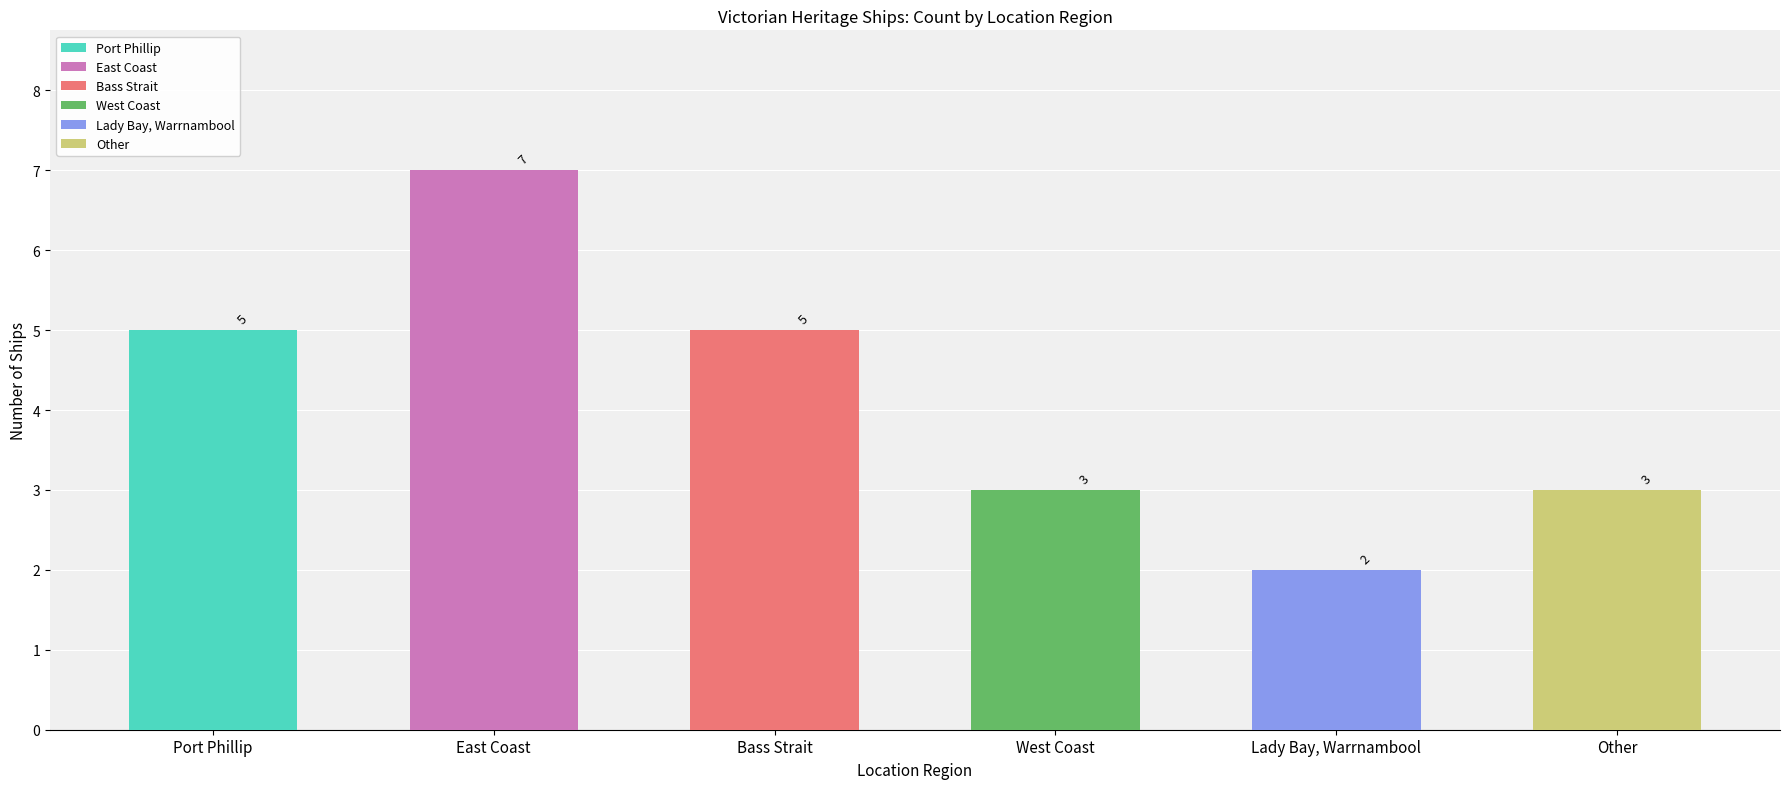

Reading left to right, transcribe all the data shown in this chart.

Port Phillip=5	East Coast=7	Bass Strait=5	West Coast=3	Lady Bay, Warrnambool=2	Other=3